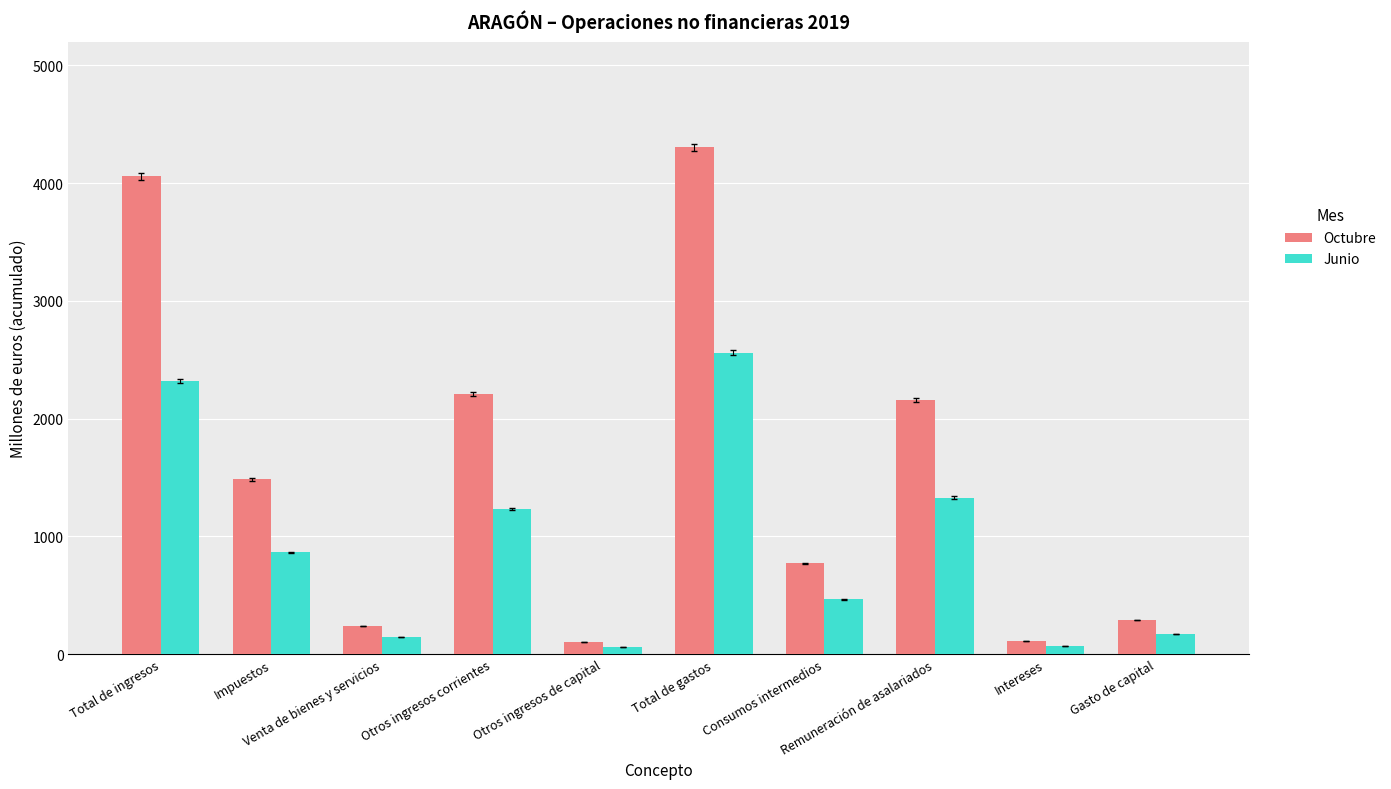

Read the Octubre value at Otros ingresos de capital.

102